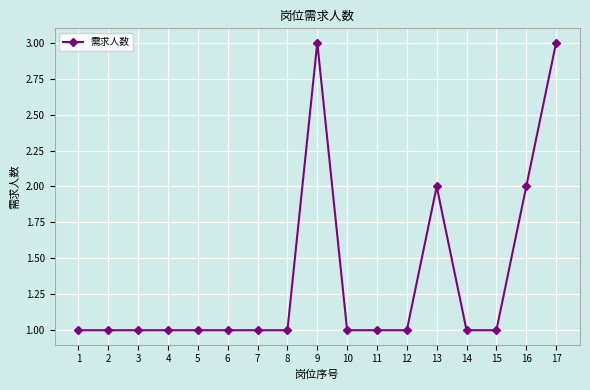

Reading left to right, transcribe all the data shown in this chart.

1	1	1	1	1	1	1	1	3	1	1	1	2	1	1	2	3